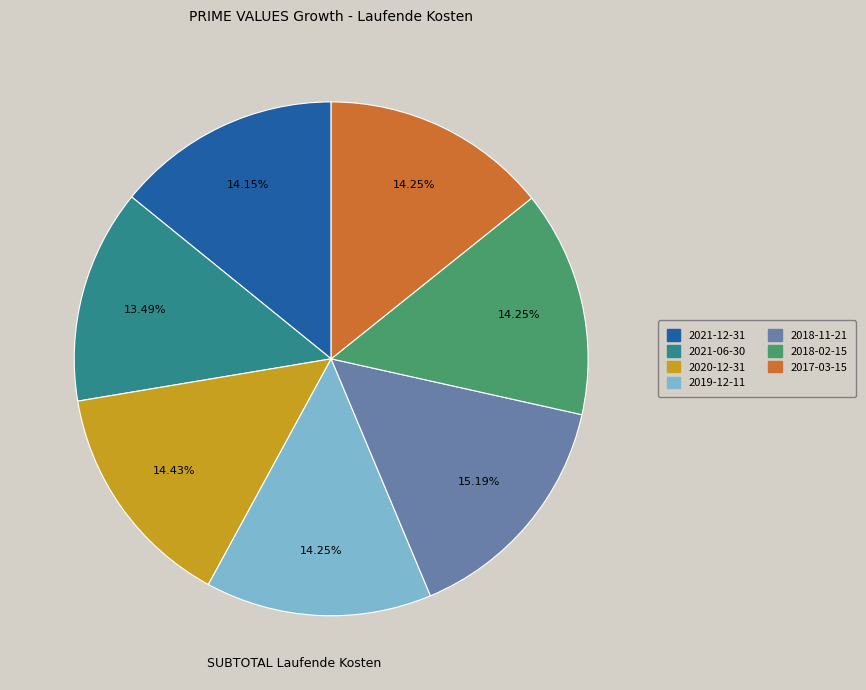

Which has a higher value, 2021-06-30 or 2018-11-21?

2018-11-21